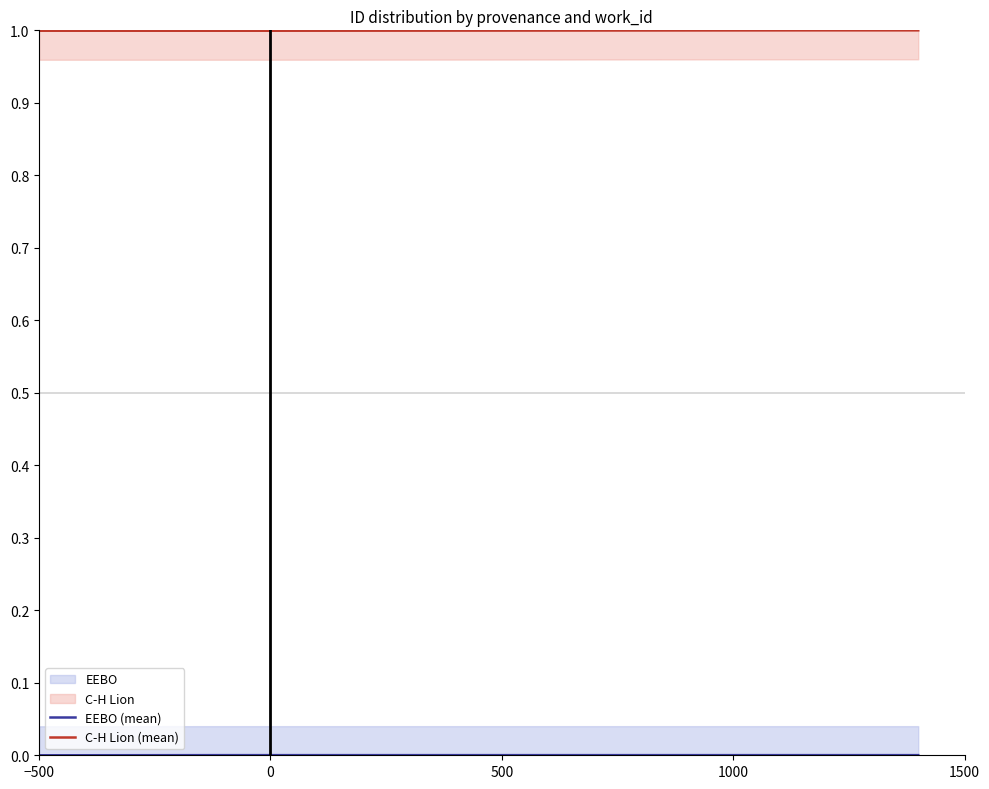

How many categories are shown in the chart?

11